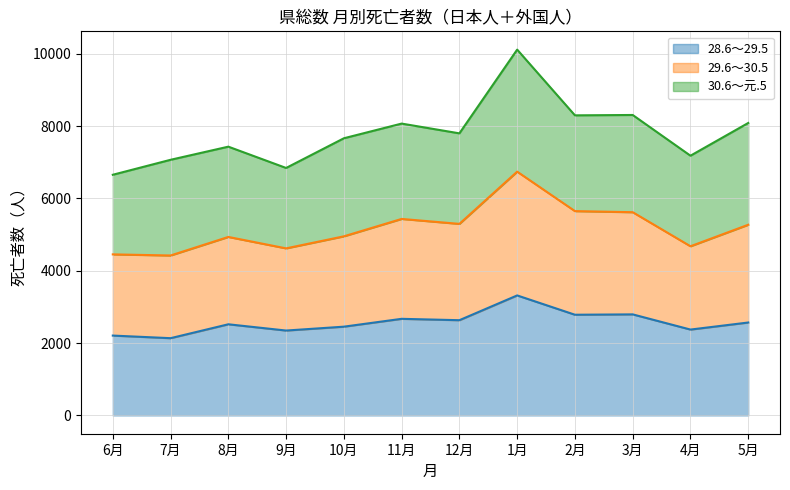

What is the difference between the 28.6～29.5 values at 9月 and 6月?

139